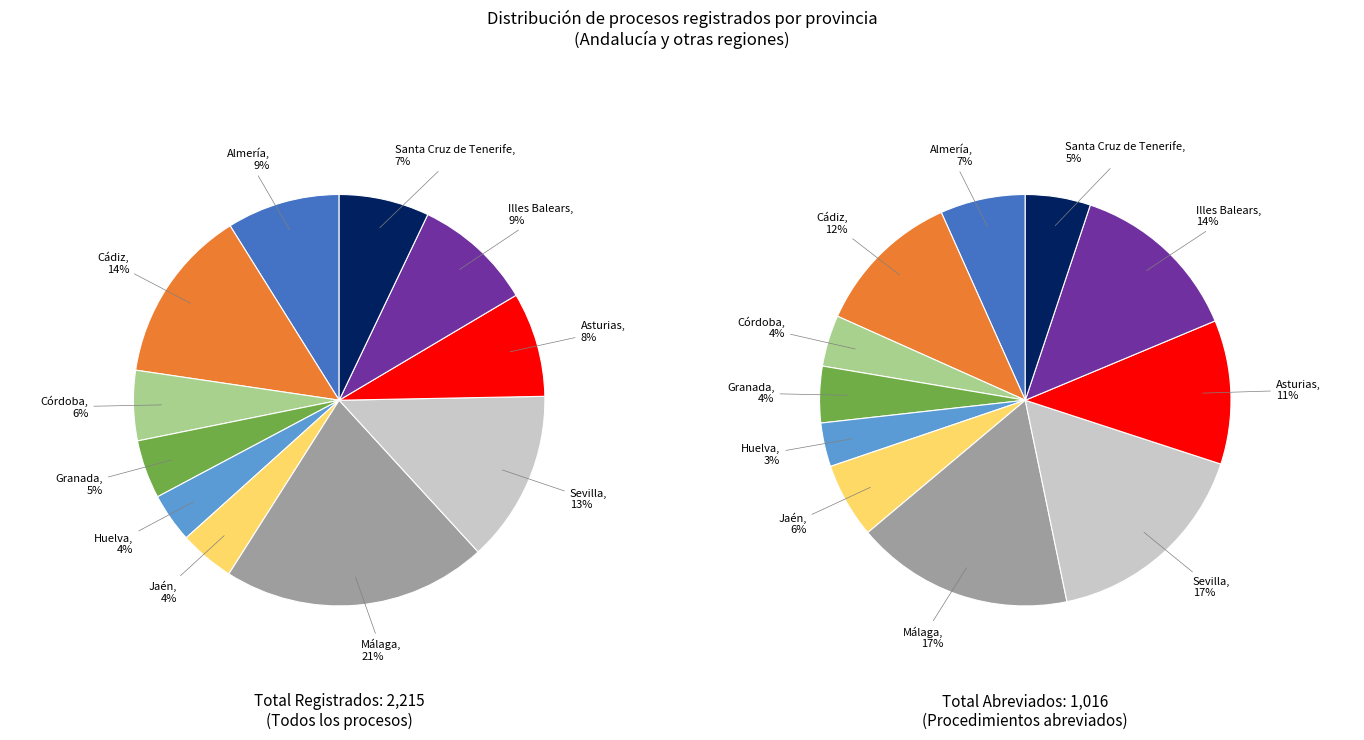

Which category has the smallest portion of the pie?

Huelva